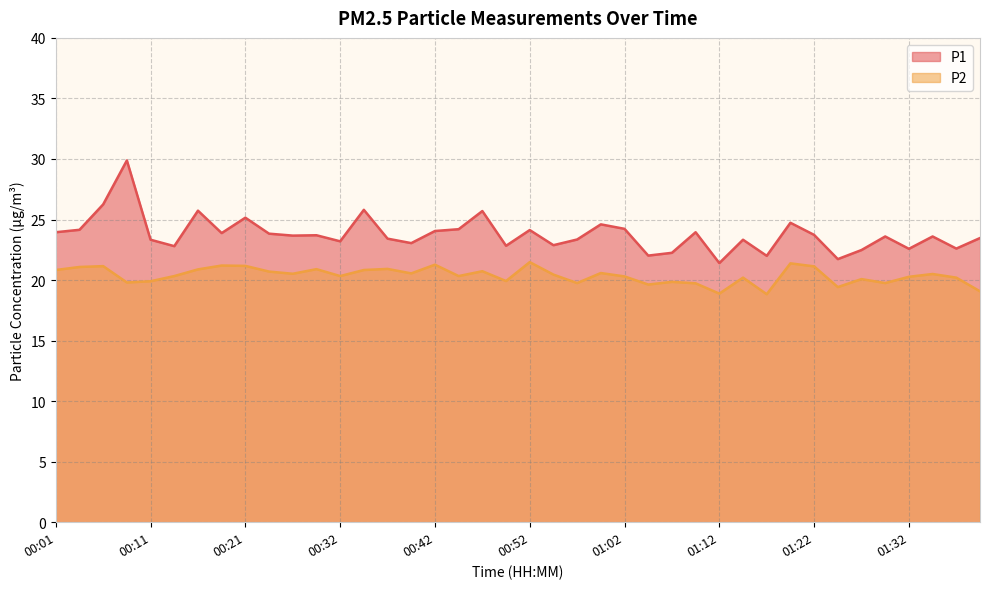

How many lines are shown in the chart?

2